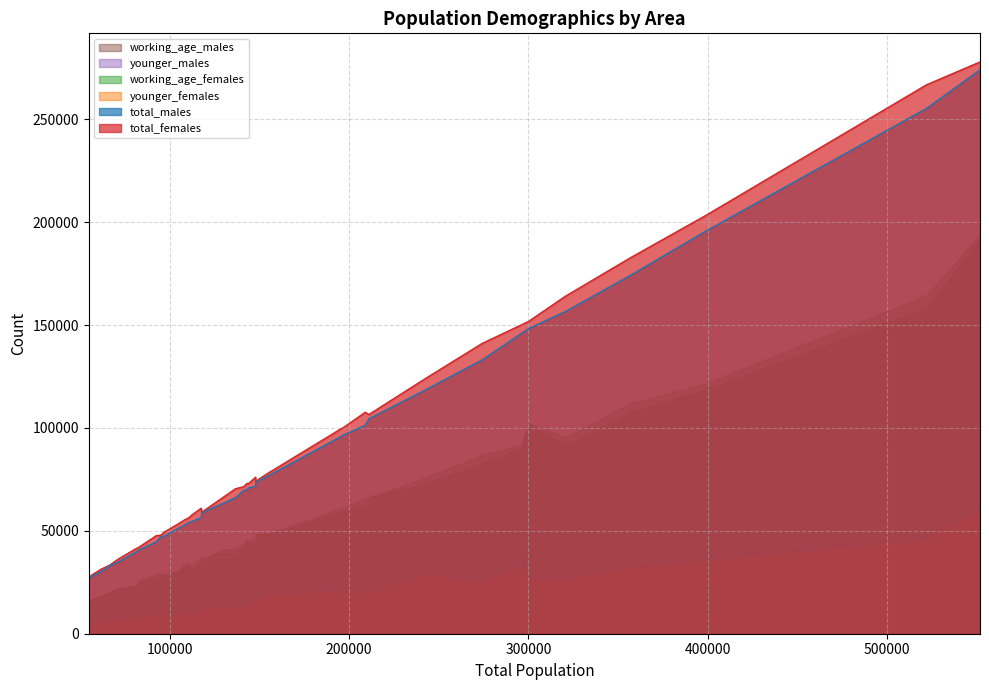

How many values in the total_females series exceed 71415?

19